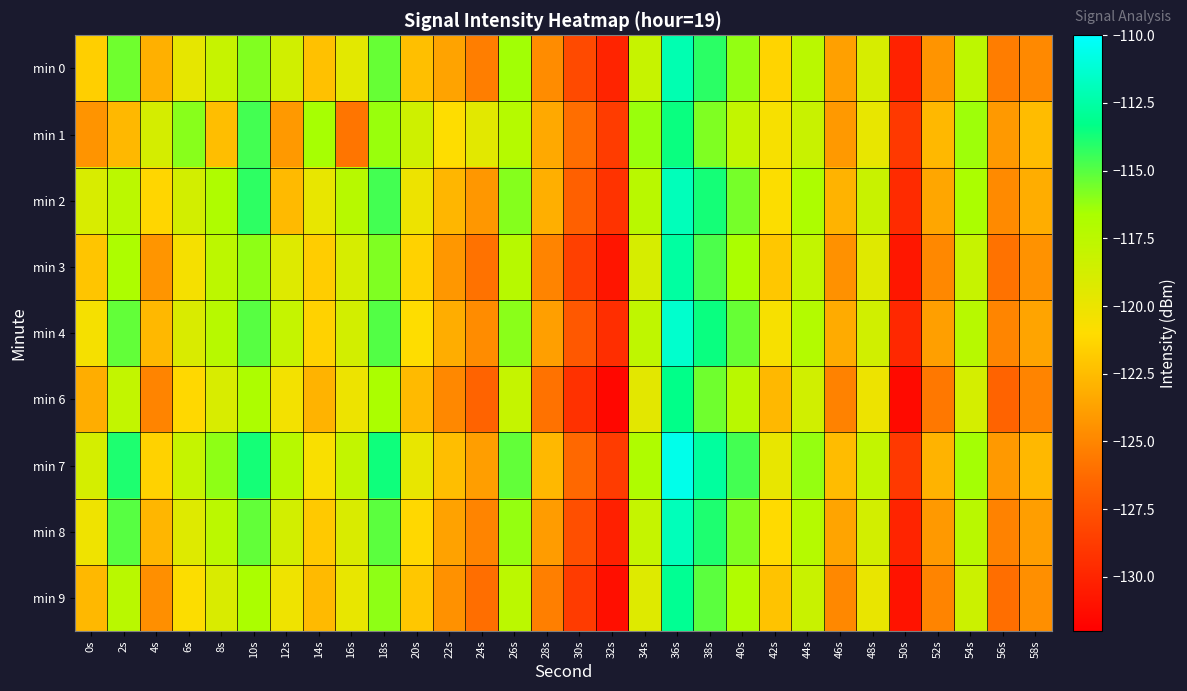

How many categories are shown in the chart?

30